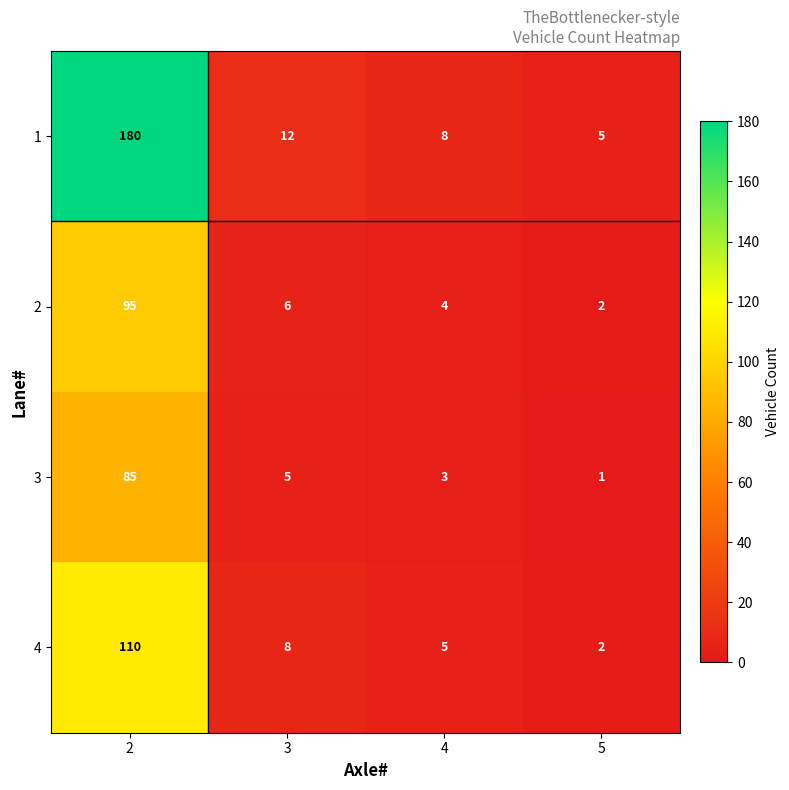

Rank the categories by 1 value from highest to lowest.

2, 3, 4, 5